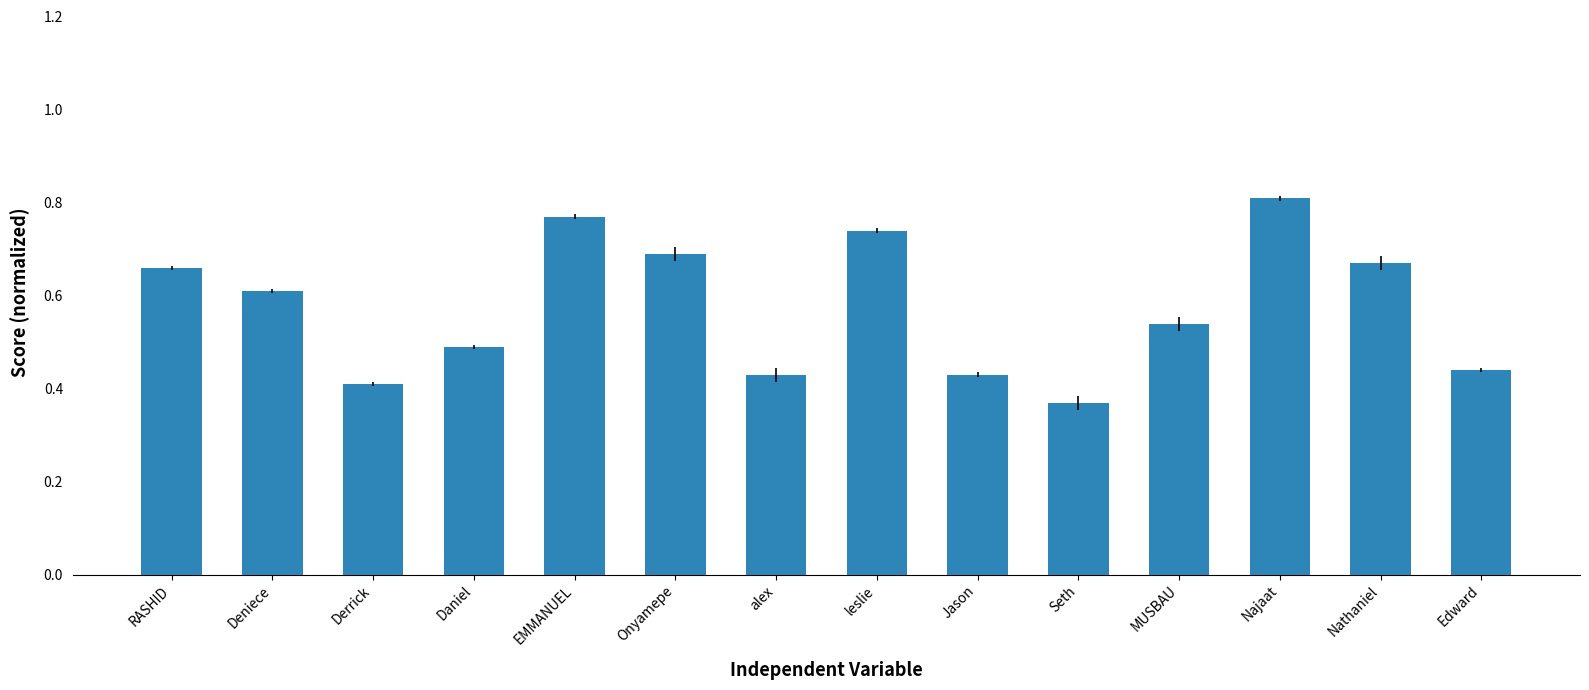

What is the sum of all values?

8.1